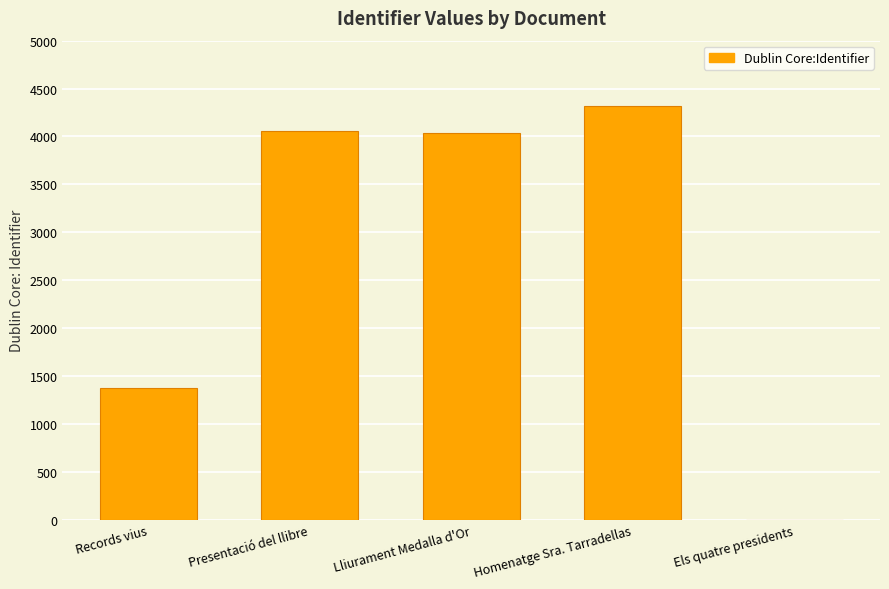

At which label does the data first exceed 4034?

Presentació del llibre